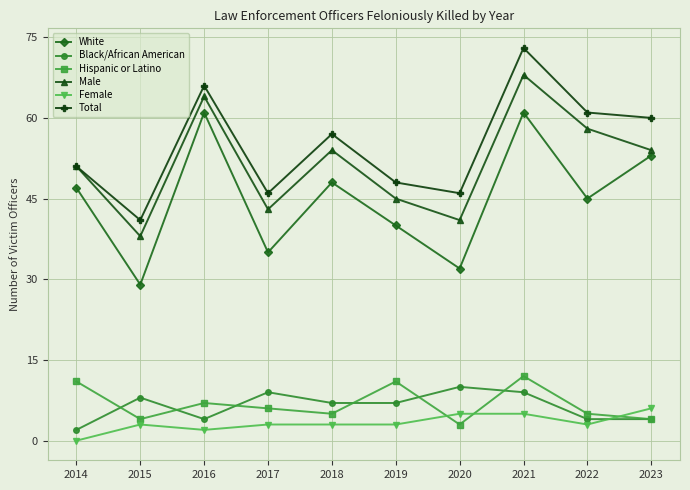

What is the difference between the highest and lowest values at 2022?

58